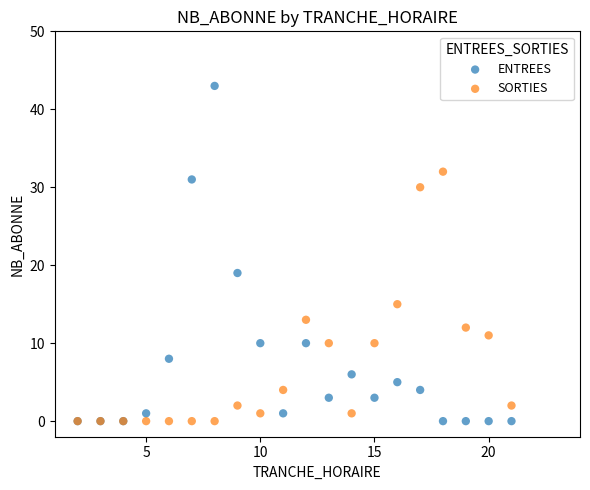

In the SORTIES series, what Y value is closest to 16?

15